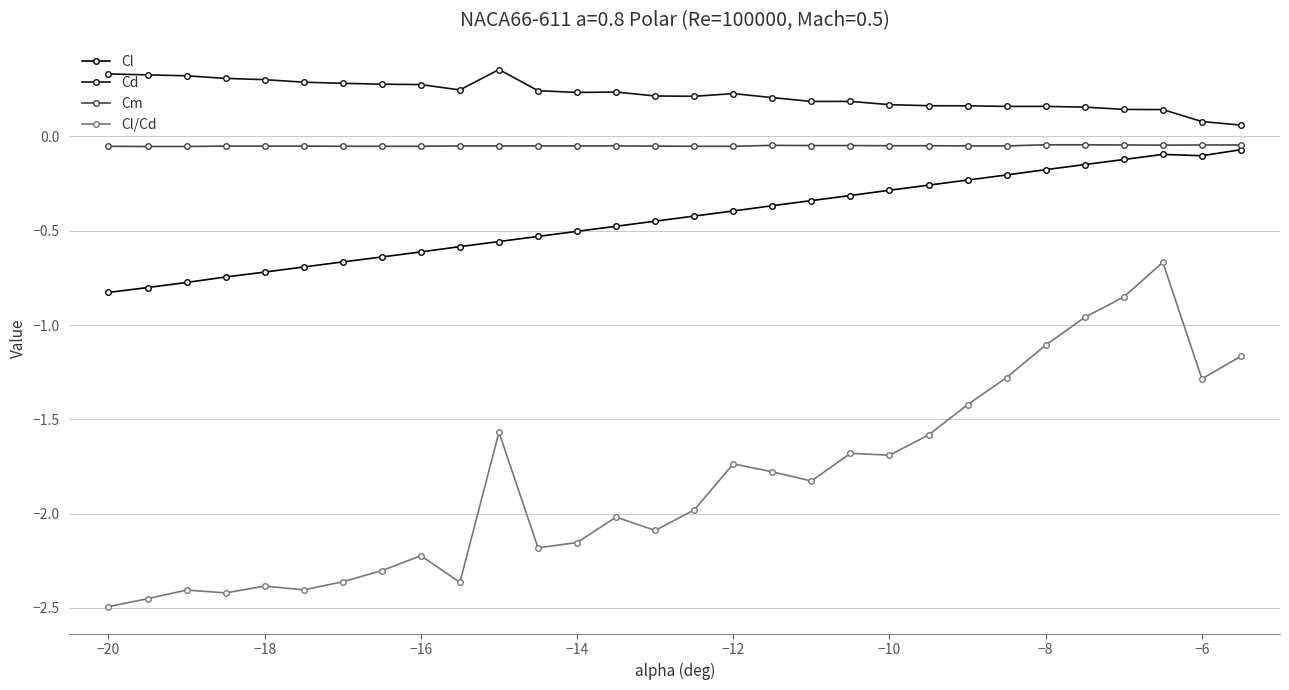

At which category does the chart reach its minimum across all series?

−20